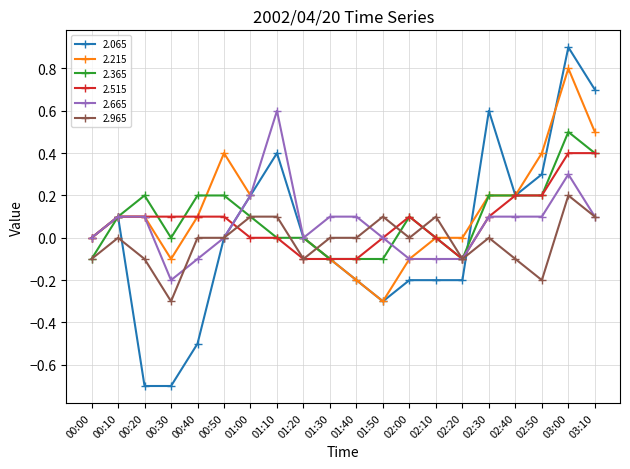

How many negative values does the 2.965 series have?

7